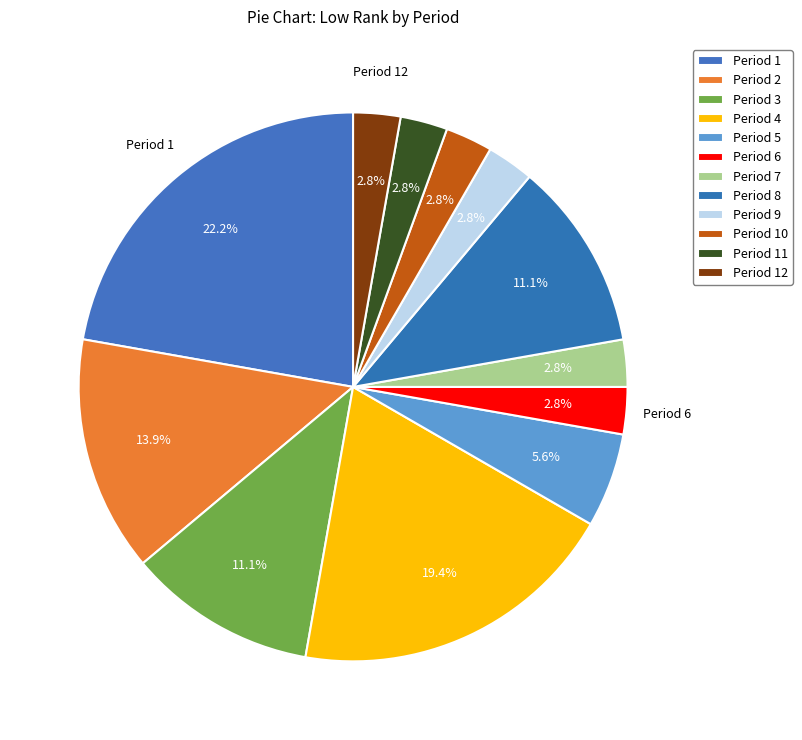

Between Period 9 and Period 12, which is larger?

Period 9